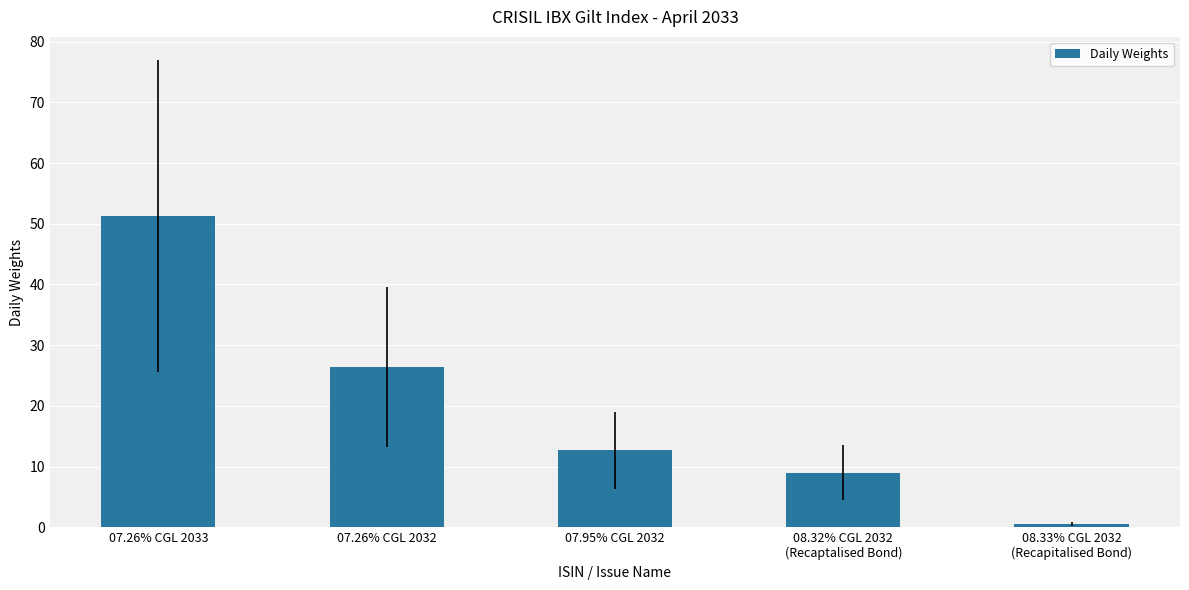

Does the chart contain stacked bars?

No